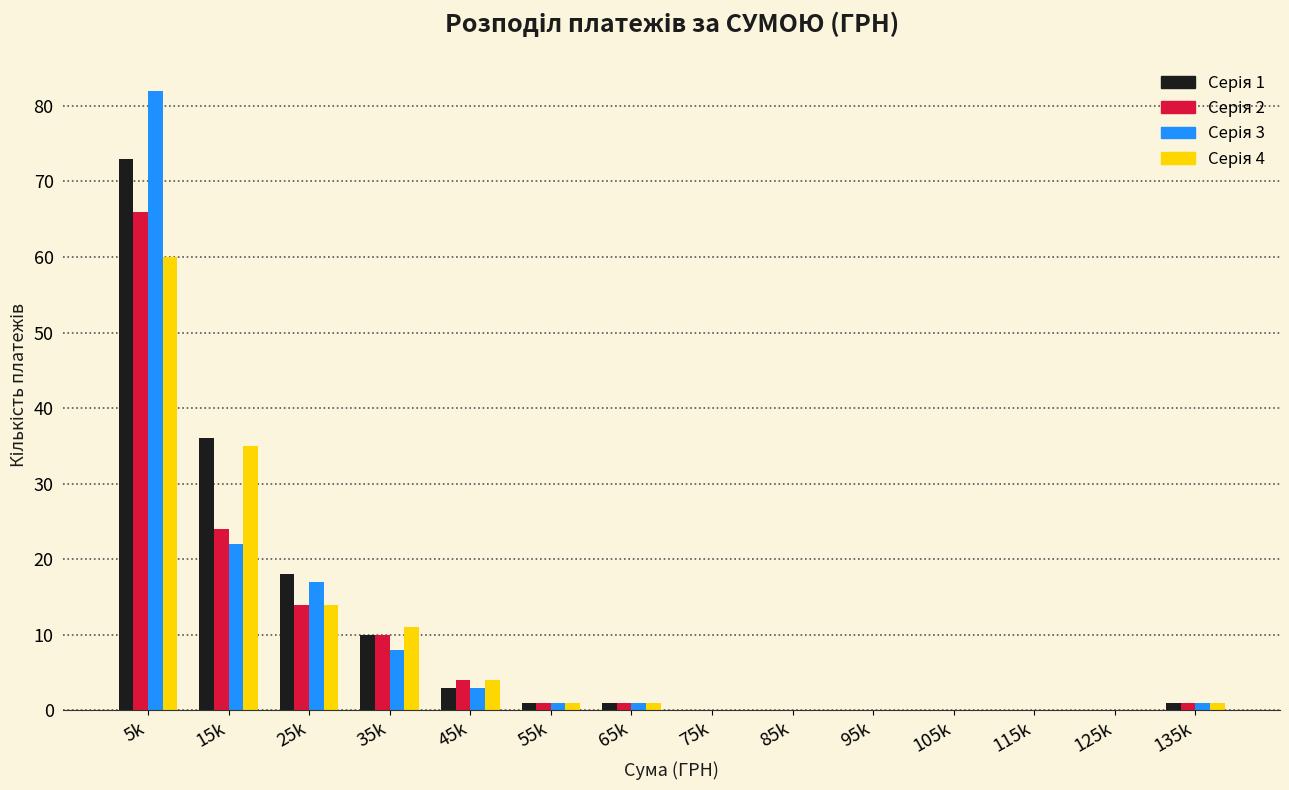

Which category has the highest value across all series?

5k